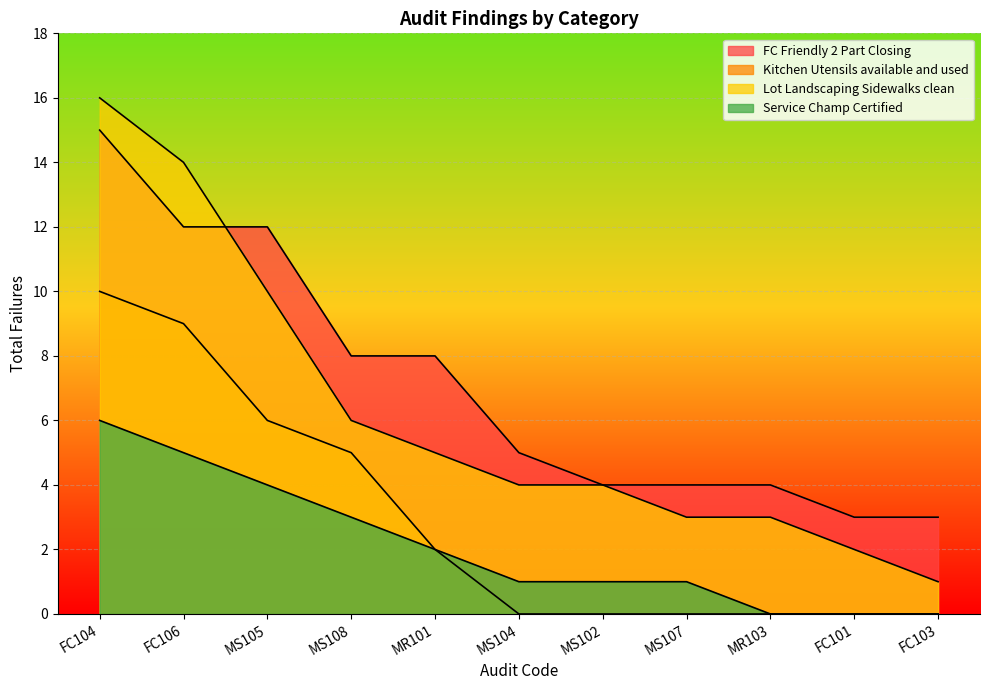

What is the approximate value of Kitchen Utensils available and used at MS108, to the nearest 5?

5